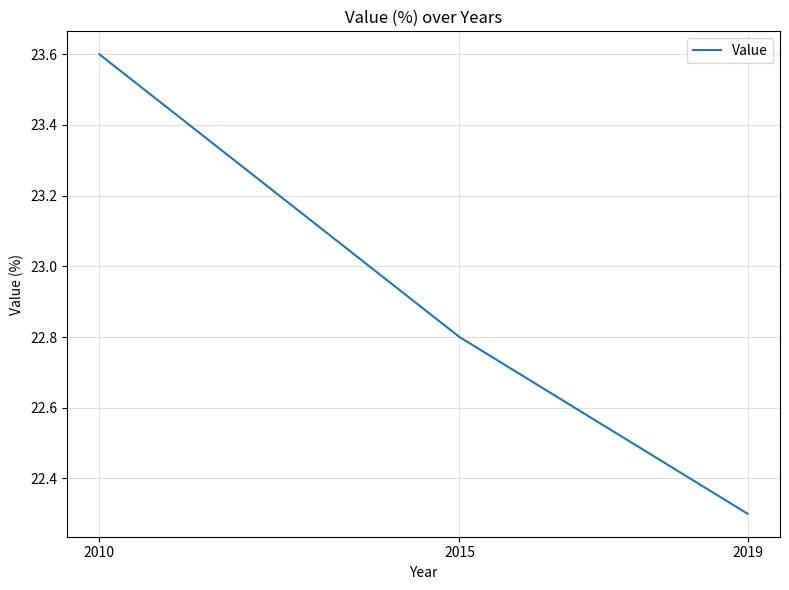

List the labels in order of value, largest first.

2010, 2015, 2019